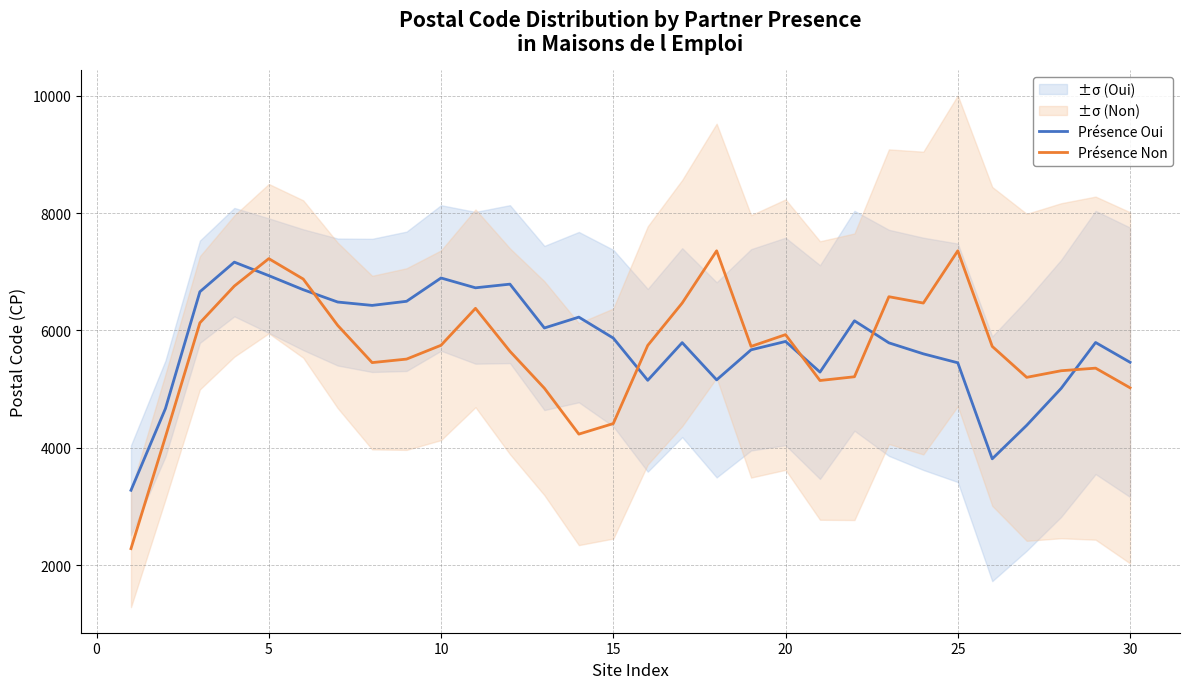

What is the minimum value shown in the chart?

2280.0